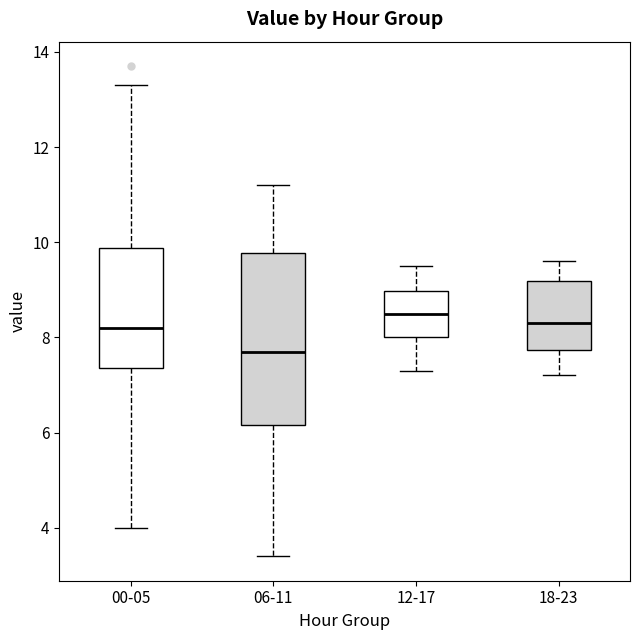

Reading left to right, read every box against the y-axis: the position of its median line, the range the box covers, and the ends of its whiskers. The values are not printed on the chart, so give them approximately, as read against the axis.

00-05: median 8.2, box 7.4 to 9.8, whiskers 4.0 to 13.4
06-11: median 7.8, box 6.2 to 9.8, whiskers 3.4 to 11.2
12-17: median 8.6, box 8.0 to 9.0, whiskers 7.4 to 9.6
18-23: median 8.4, box 7.8 to 9.2, whiskers 7.2 to 9.6